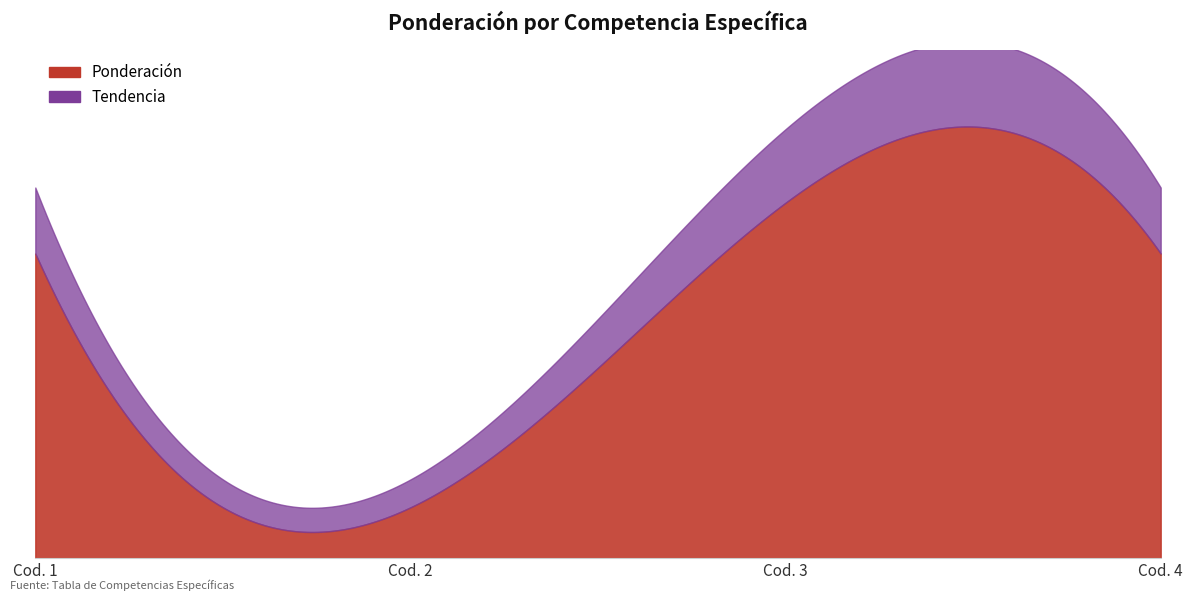

How many values are between 0 and 1?

4